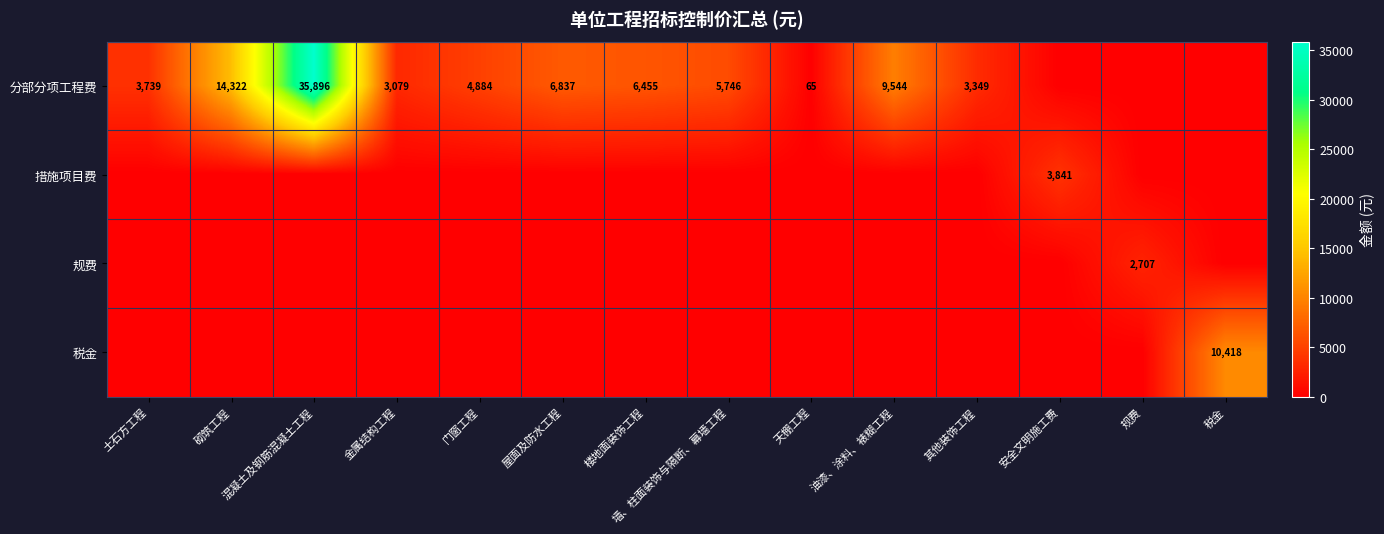

True or false: 分部分项工程费 has a value of 4515 at 屋面及防水工程.

False